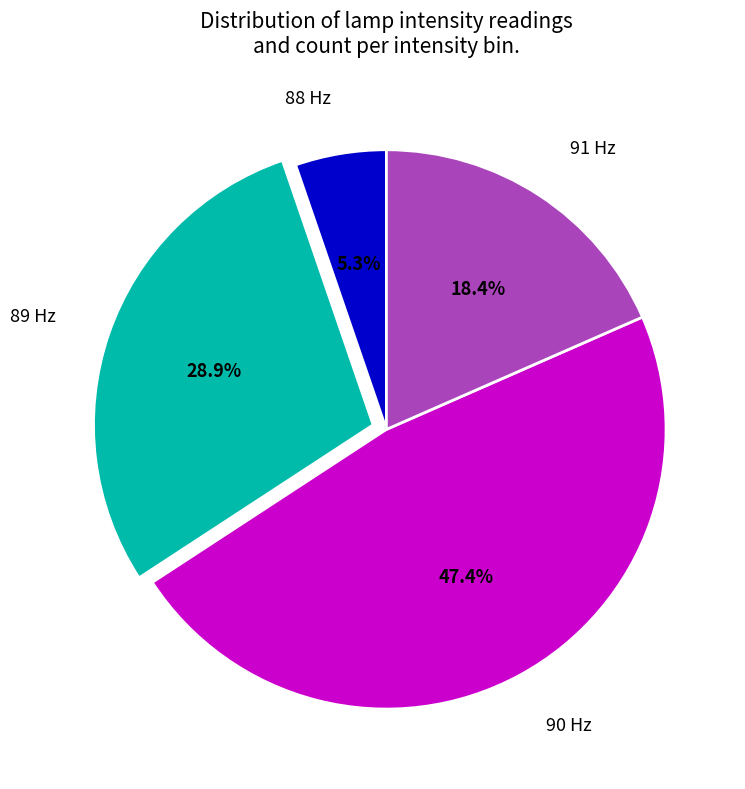

What is the smallest slice in the pie chart?

88 Hz